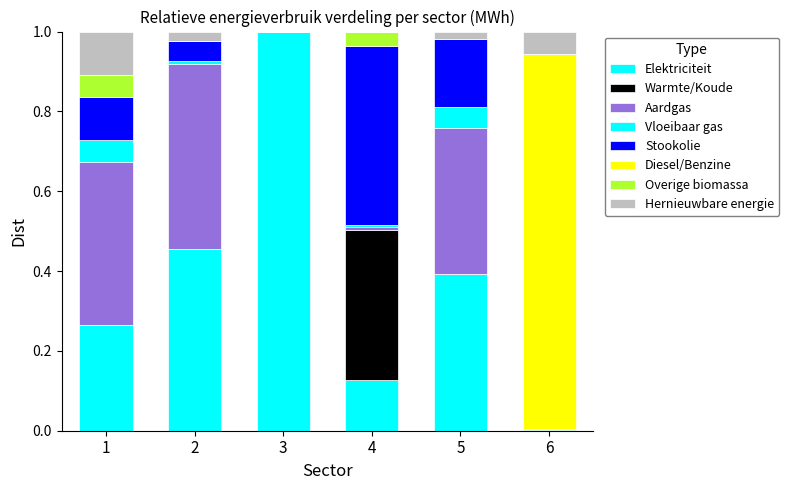

How many distinct data groups are displayed?

8